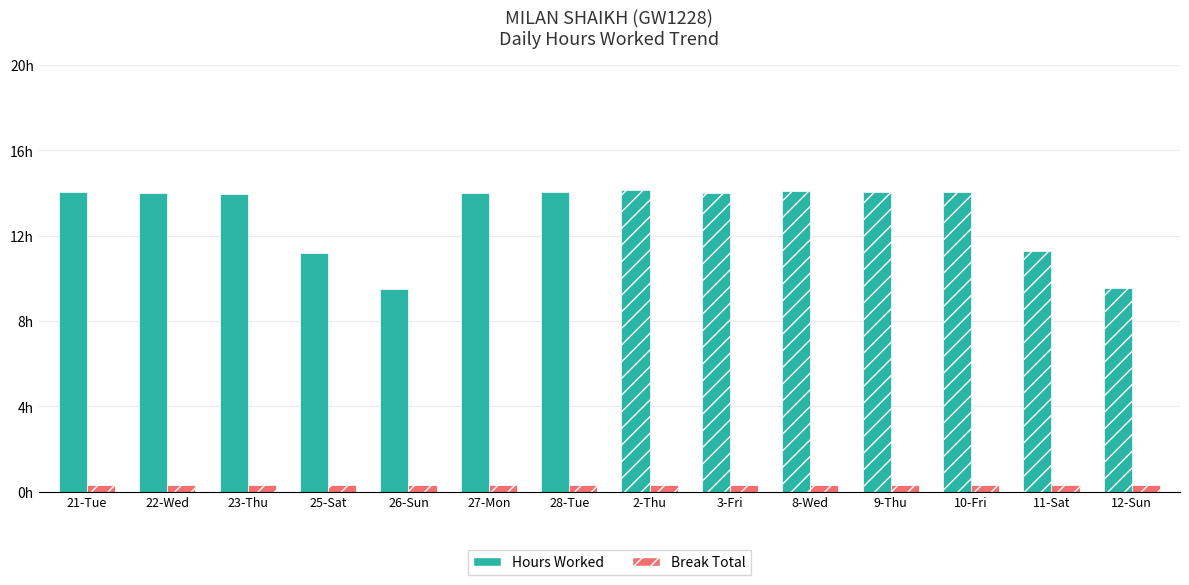

At which label is Hours Worked closest to 11?

25-Sat